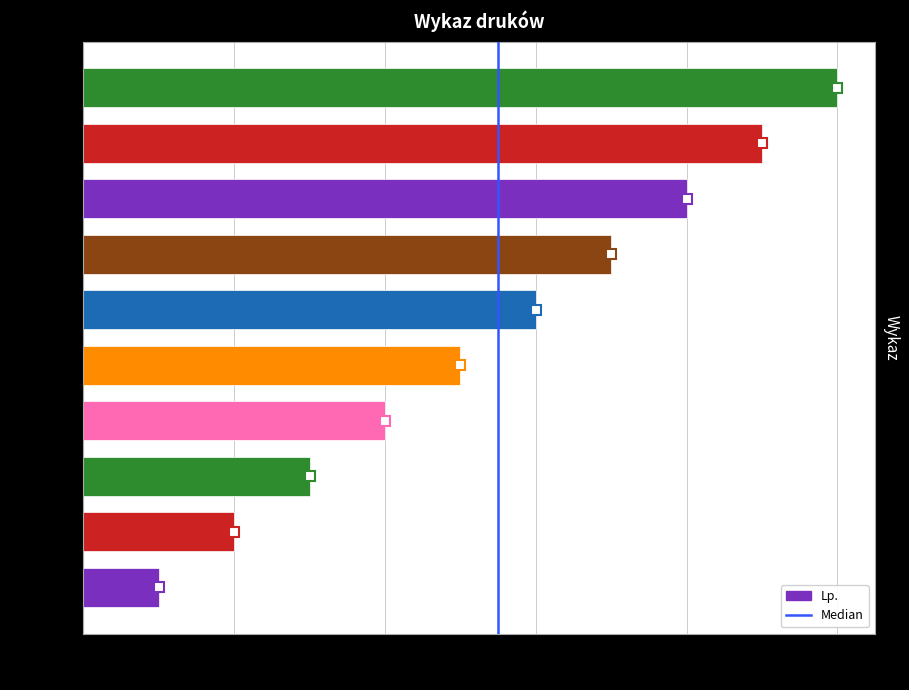

The value at EL/ZC/1 is 2. True or false?

False